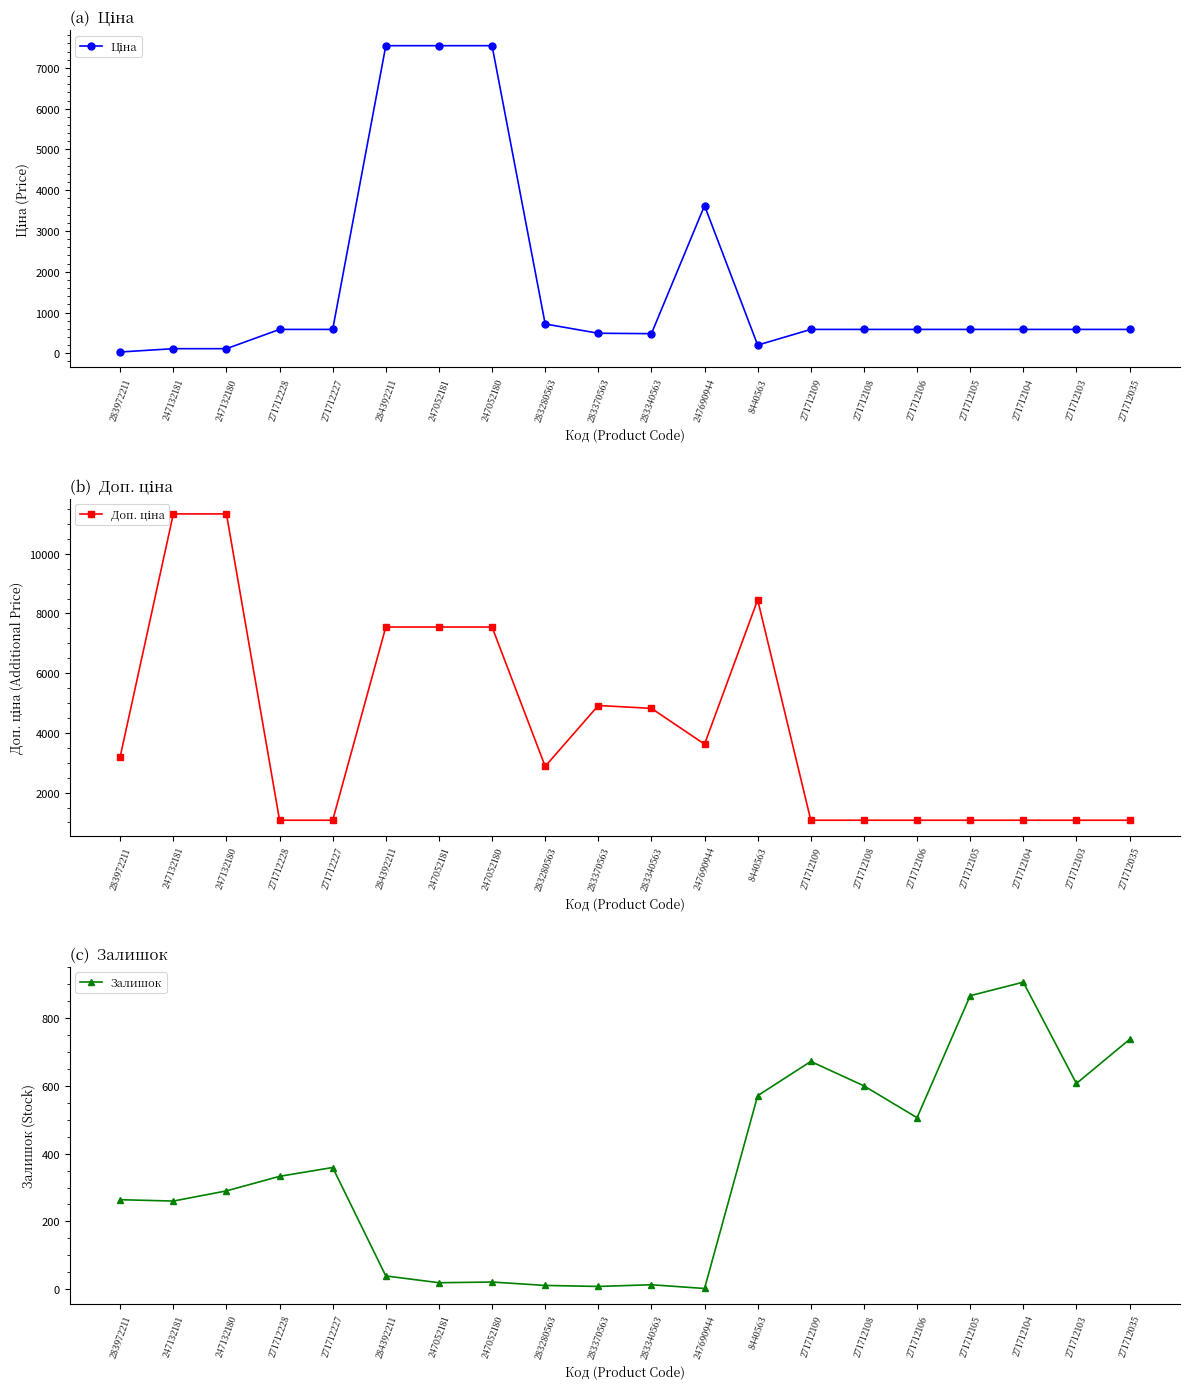

What is the lowest value of the Доп. ціна series?

1074.5